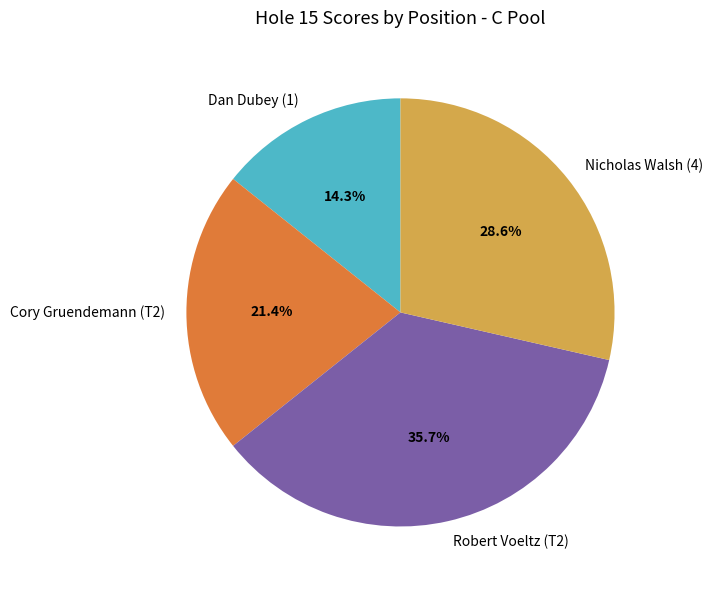

Is Robert Voeltz (T2) the majority of the pie?

No